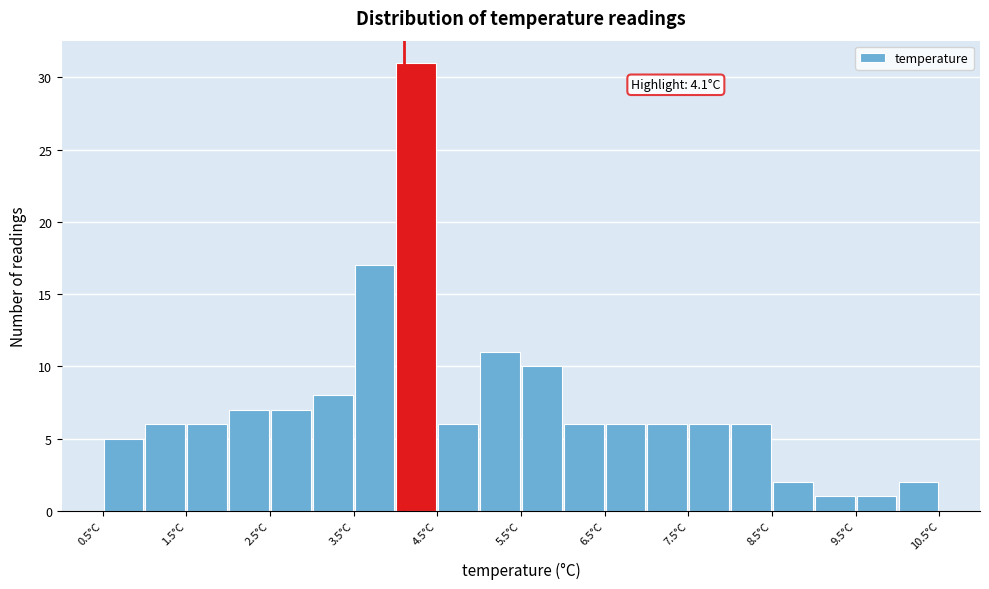

Over which range of the x-axis is the bar tallest?

4.0 to 4.5